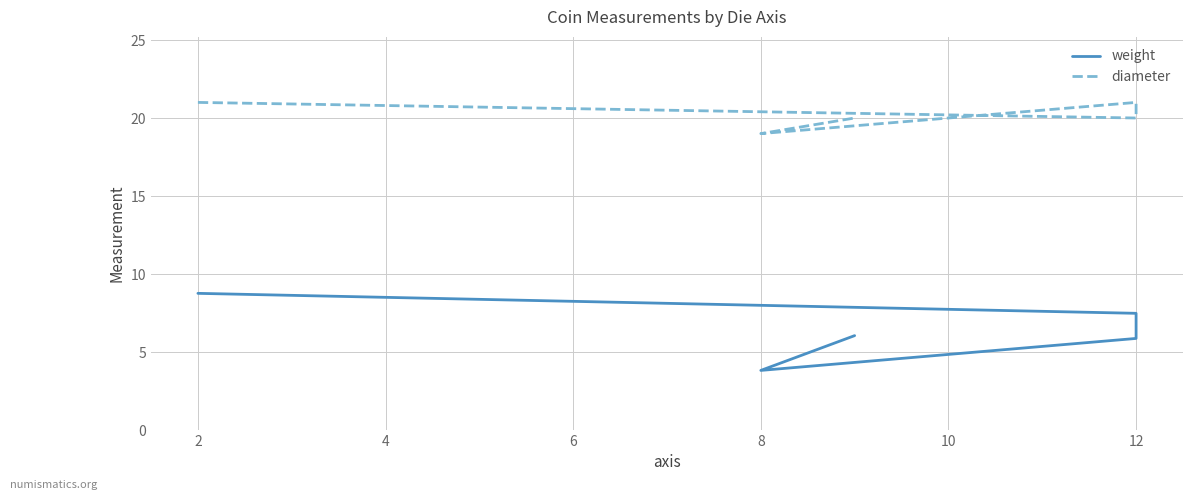

The value of diameter at 12 is 21.0. True or false?

True